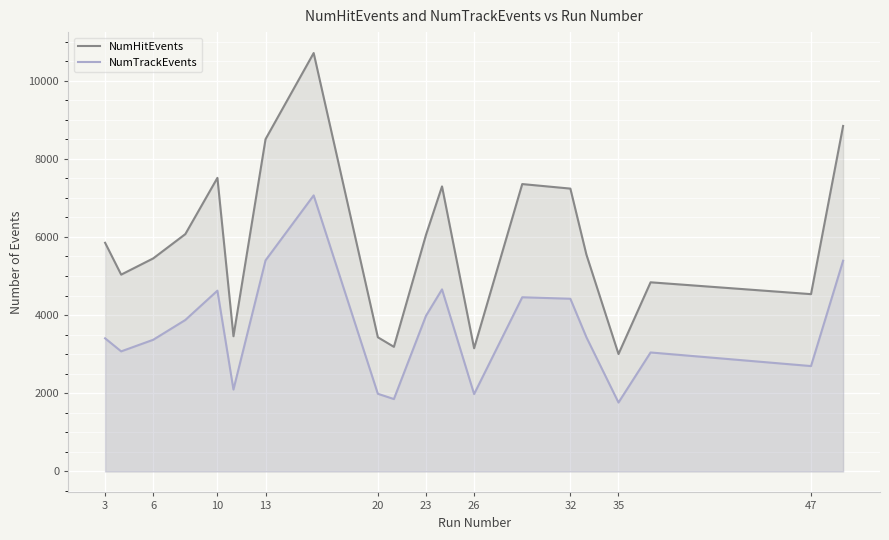

True or false: NumTrackEvents and NumHitEvents cross at least once.

False